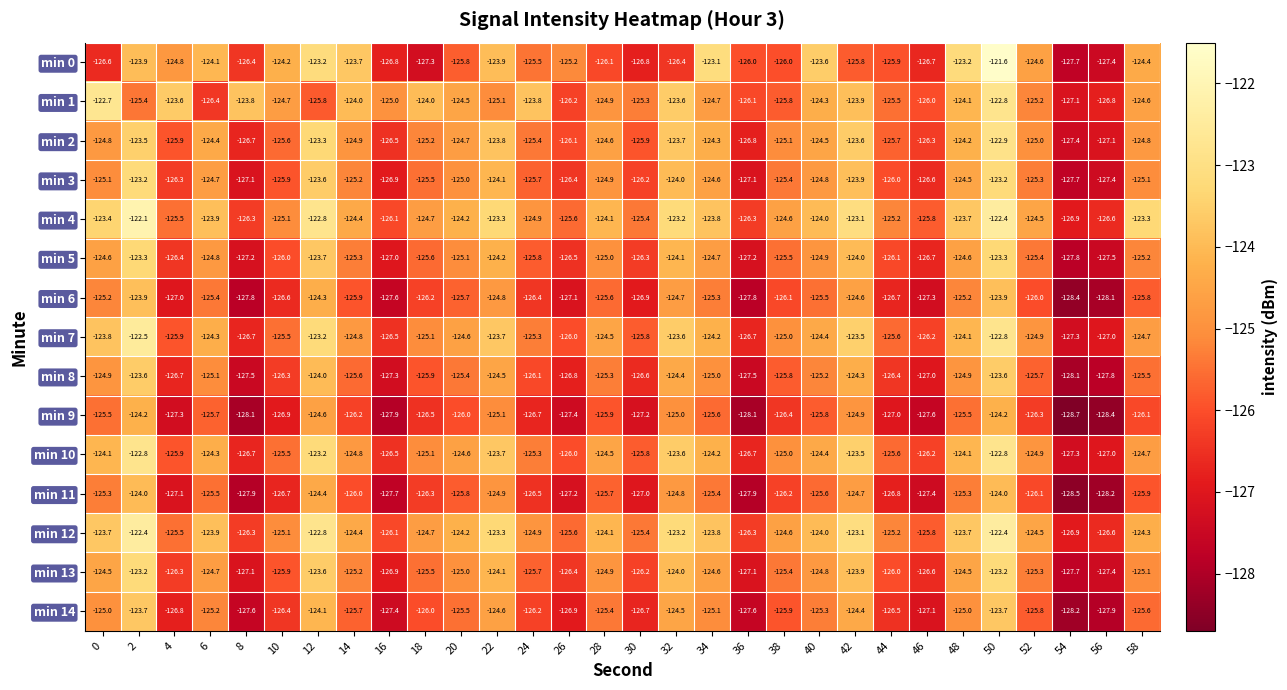

What is the difference between the maximum and second lowest values in the min 7 series?

4.5